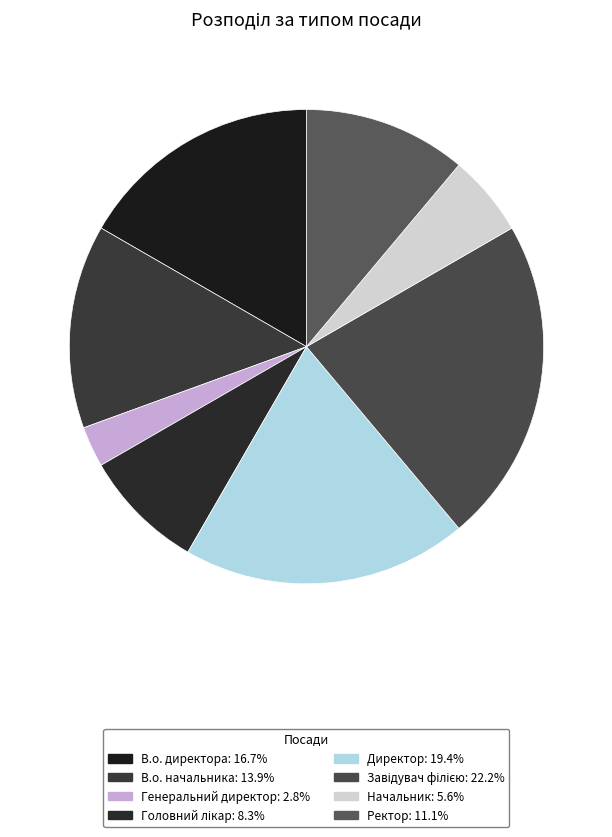

How many segments does this pie chart have?

8